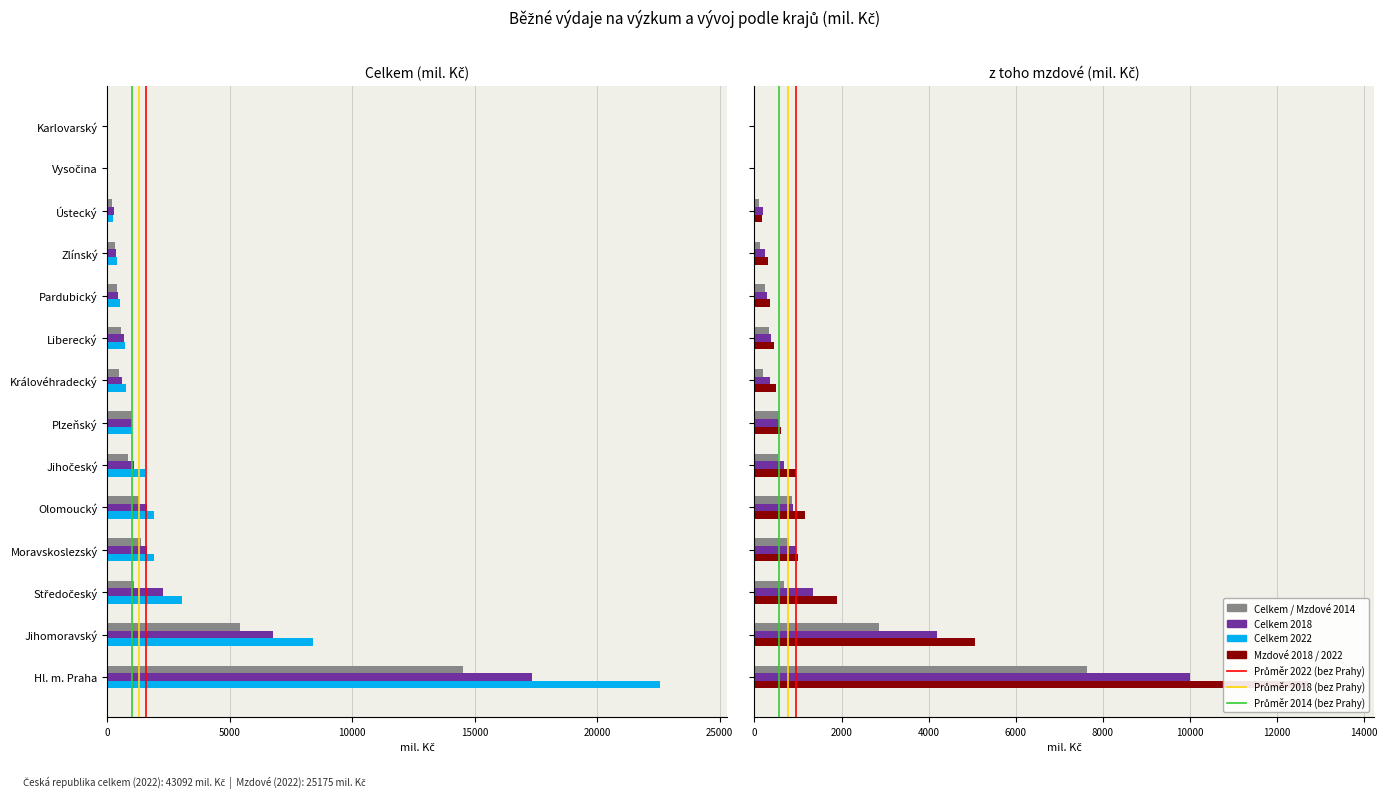

The total_2022 series shows 5122.0 at Středočeský. True or false?

False